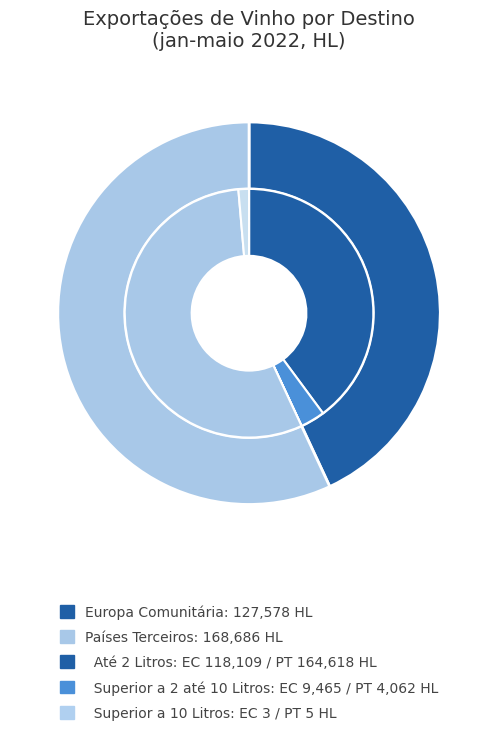

Count the number of slices in the pie.

2